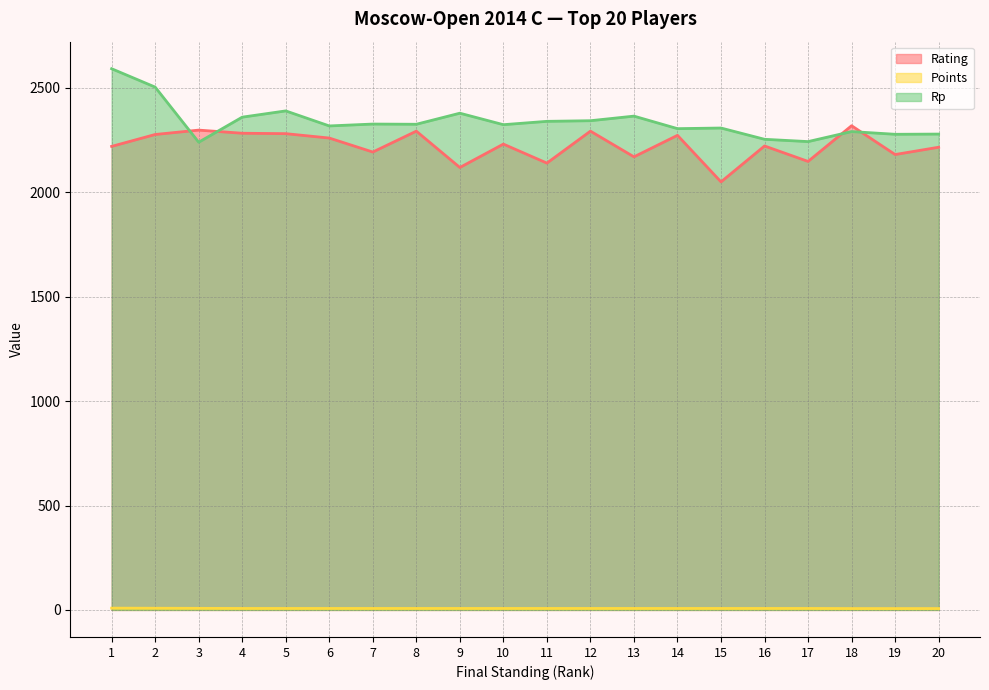

Which category has the lowest value in the Rating series?

15